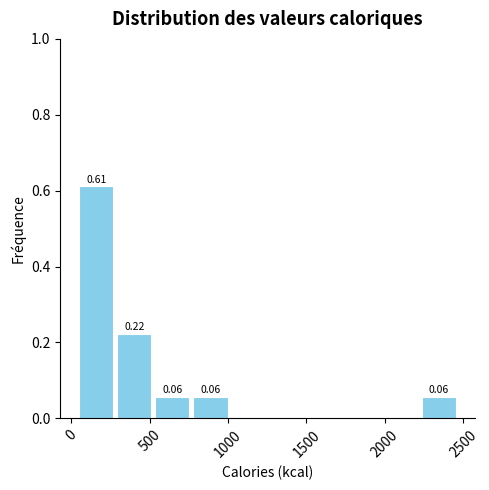

Which range on the x-axis has the tallest bar?

50 to 300